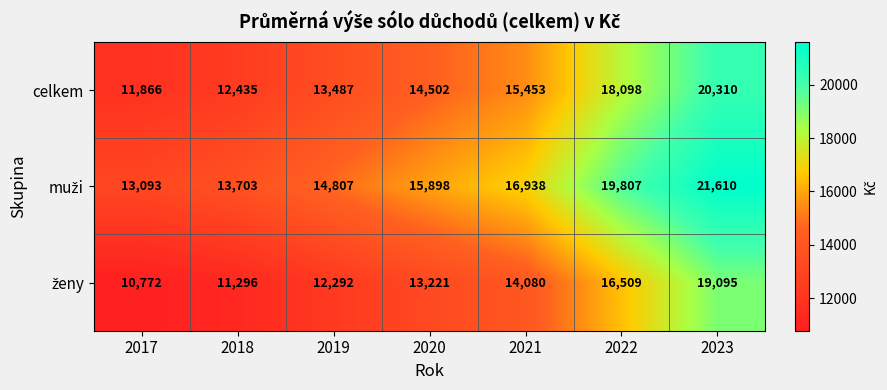

What is the minimum value shown in the chart?

10772